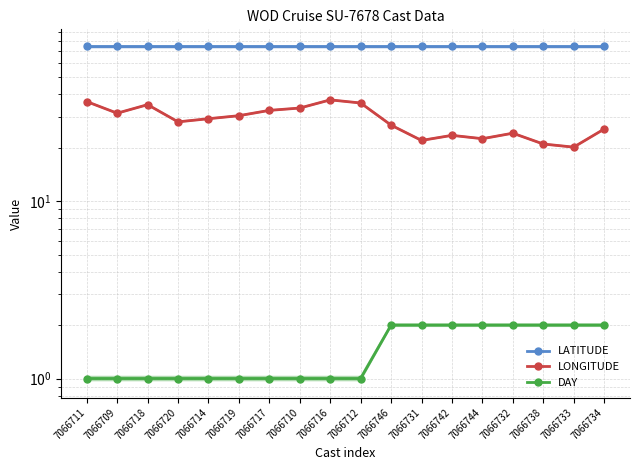

What is the lowest value of the LATITUDE series?

74.5